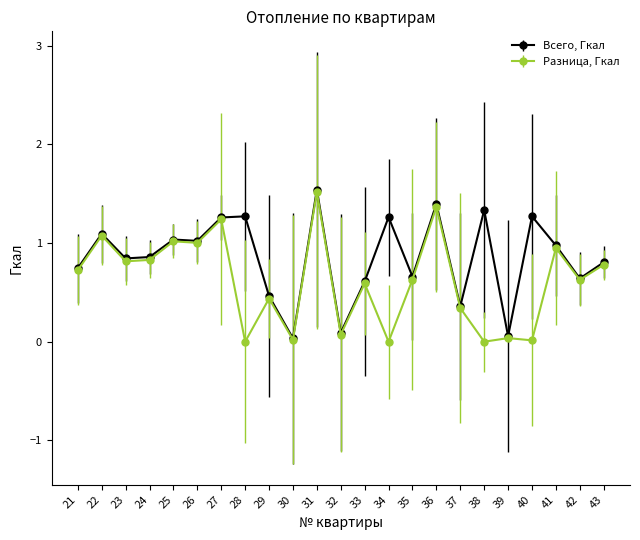

At which category does Всего, Гкал reach its first local peak?

22